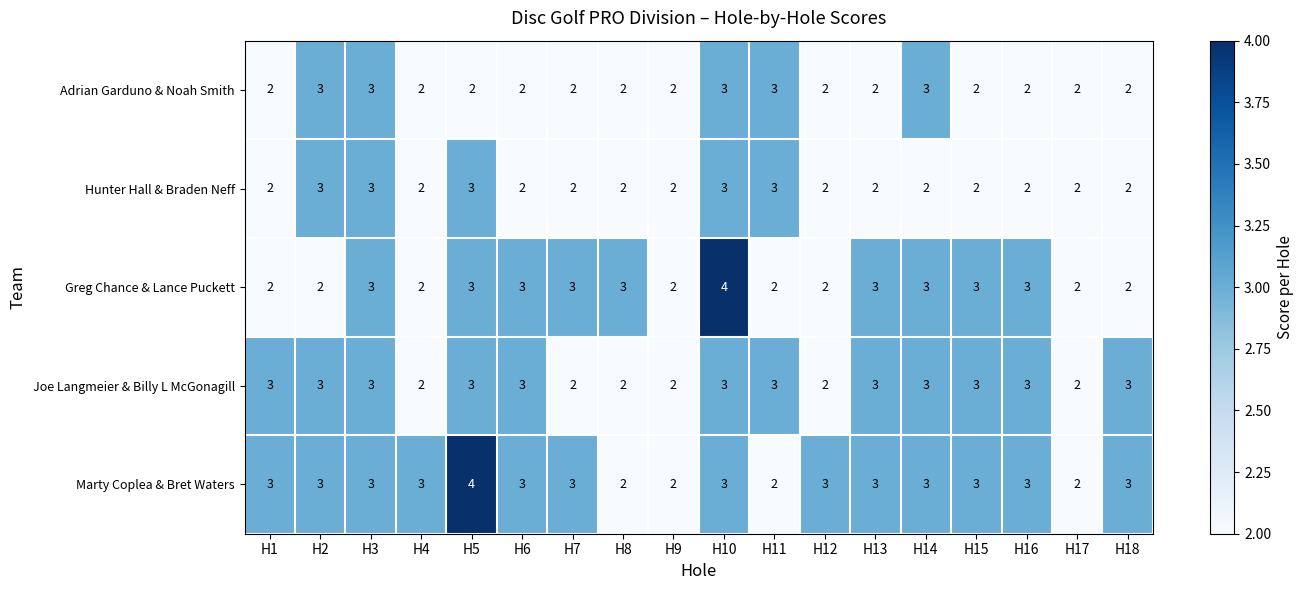

How many Marty Coplea & Bret Waters values are between 3 and 4?

14